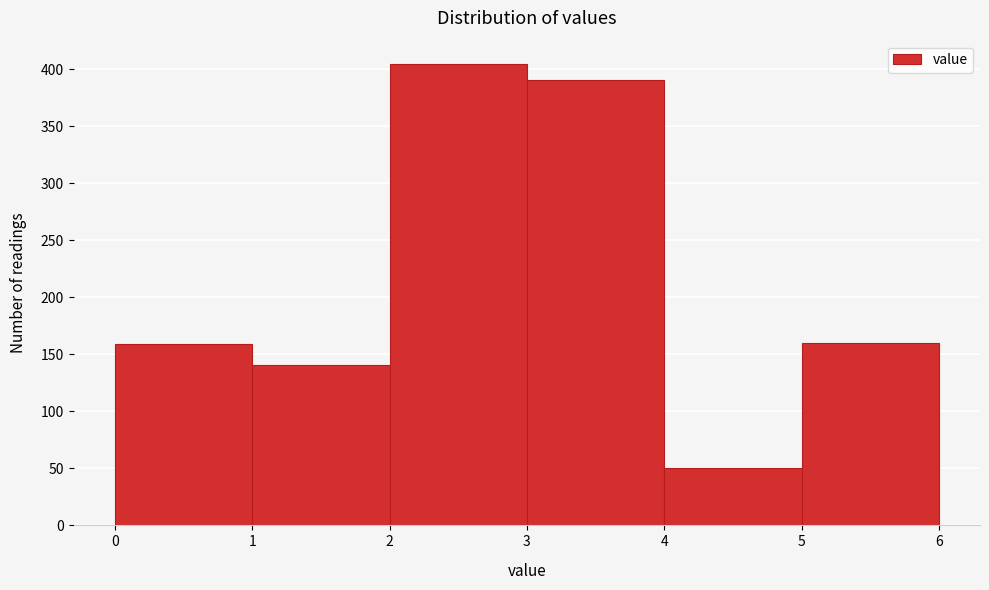

Reading left to right, transcribe this chart: for each bar, give the range it covers on the x-axis and its height. The values are not printed on the chart, so give them approximately, as read against the axis.

0 to 1: 160
1 to 2: 140
2 to 3: 405
3 to 4: 390
4 to 5: 50
5 to 6: 160